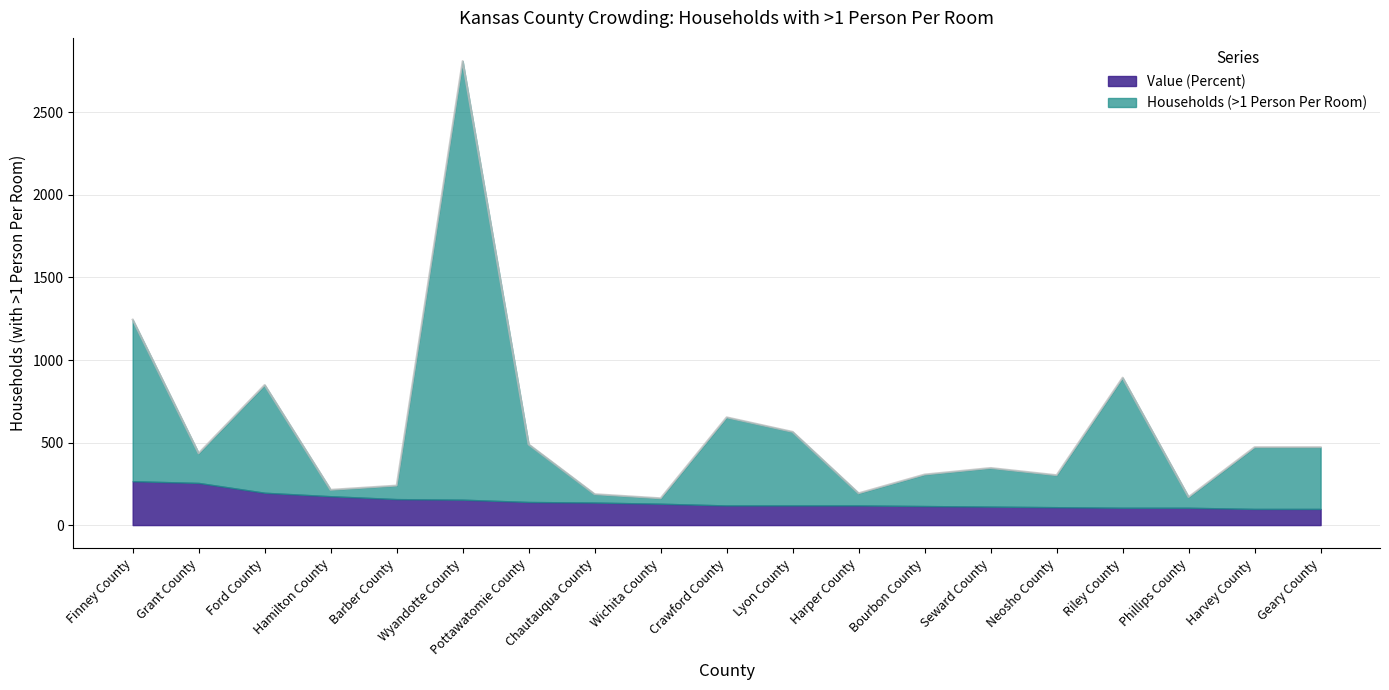

What is the label of the 17th point from the right?

Ford County